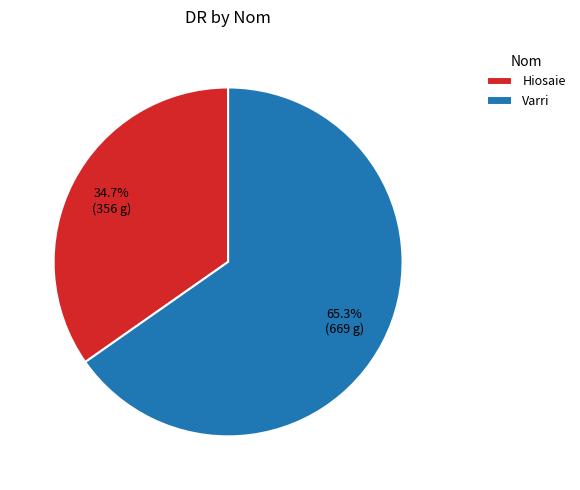

To the nearest percent, what is the average slice percentage?

50%